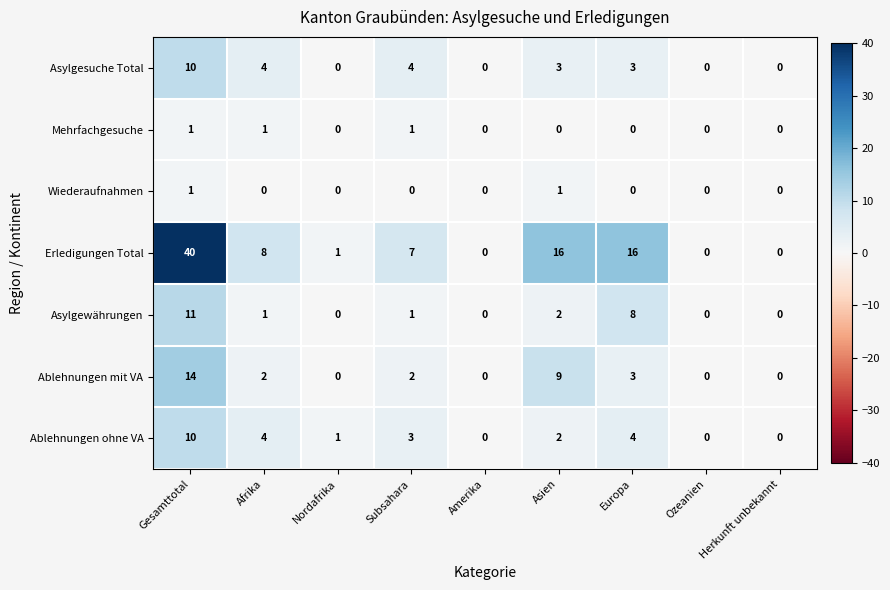

How many data points does each series have?

9